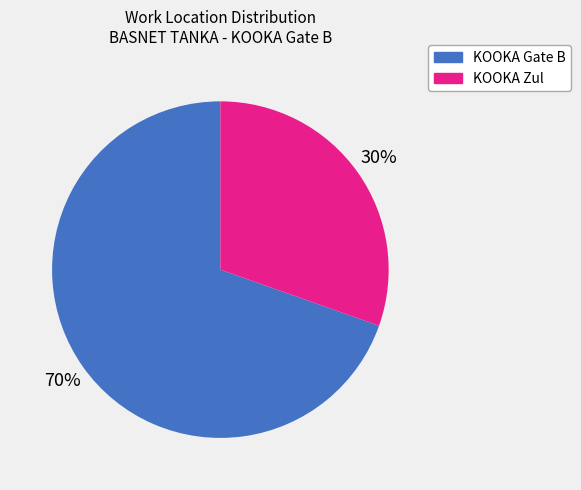

Which has a higher value, KOOKA Gate B or KOOKA Zul?

KOOKA Gate B